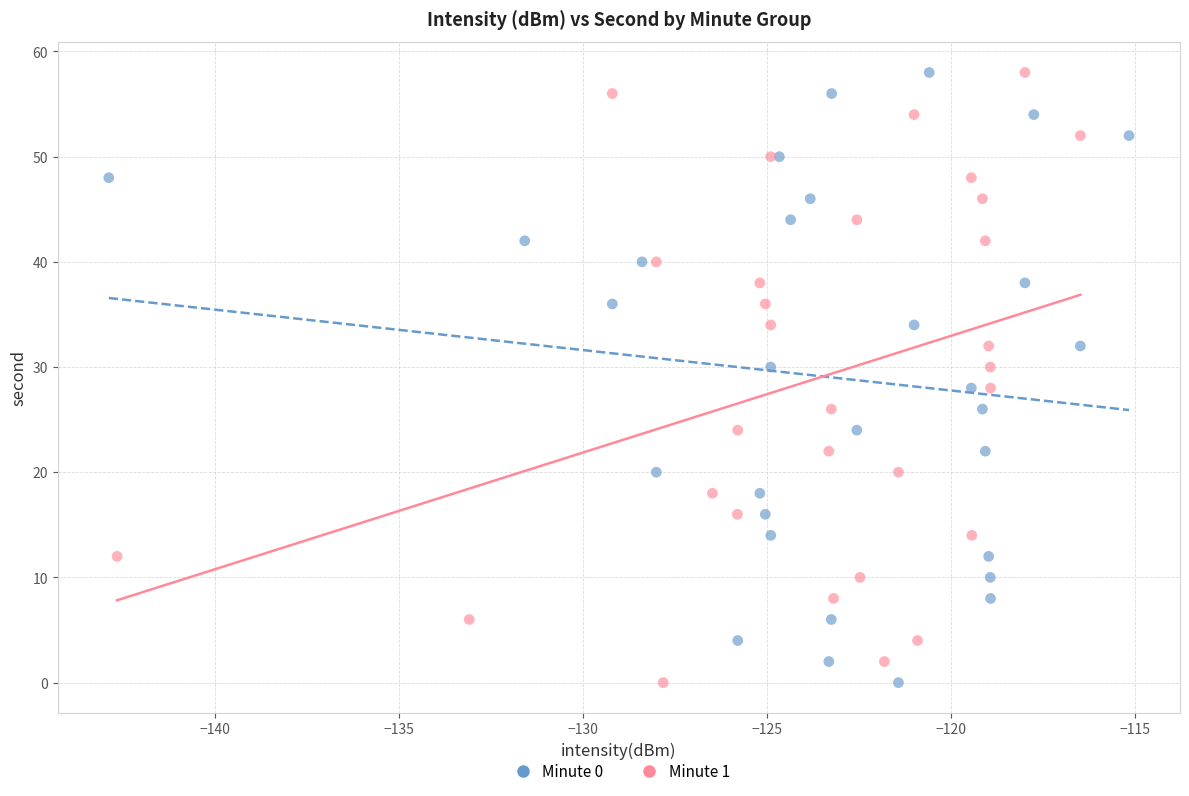

What are all the series names shown in the legend?

Minute 0, Minute 1